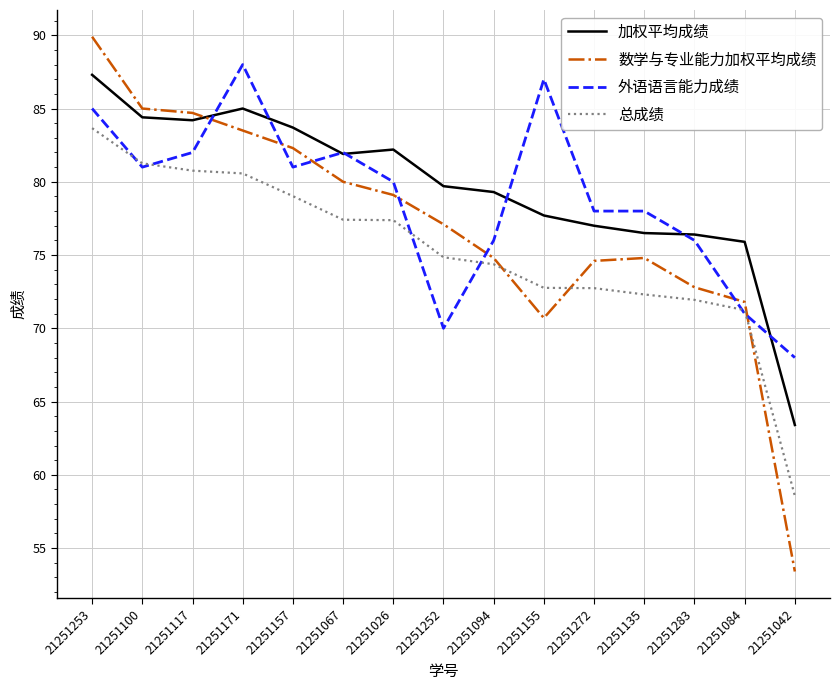

Read the 数学与专业能力加权平均成绩 value at 21251026.

79.1